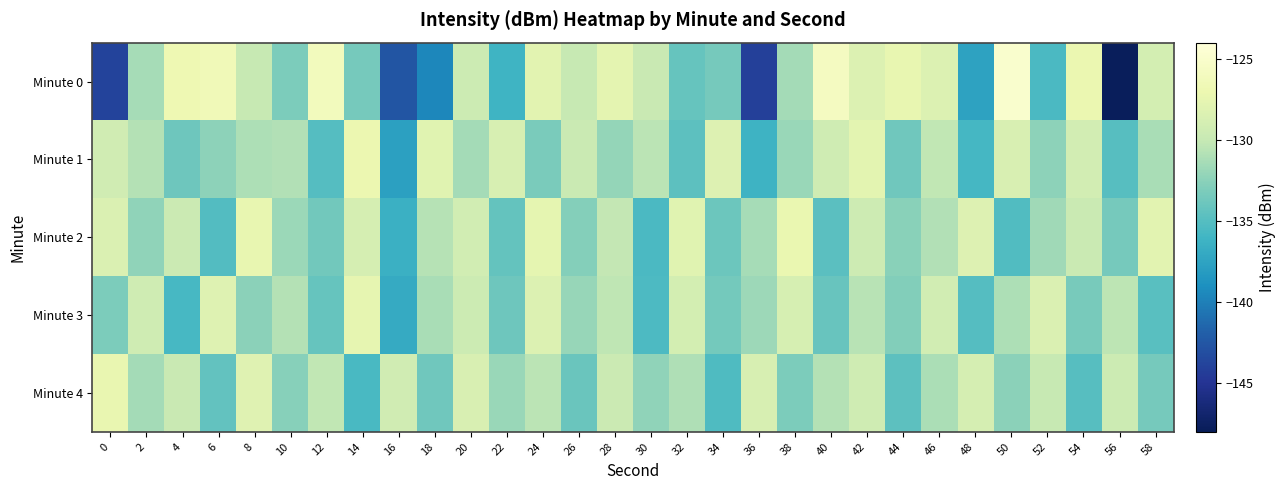

Reading left to right, list all the values displayed in this chart.

Minute 0: 0=-143.8	2=-131.3	4=-126.8	6=-126.5	8=-130.0	10=-133.2	12=-126.1	14=-133.4	16=-142.6	18=-139.5	20=-129.6	22=-136.1	24=-127.9	26=-129.9	28=-127.7	30=-129.9	32=-134.2	34=-133.5	36=-144.1	38=-131.4	40=-125.9	42=-128.3	44=-127.4	46=-128.4	48=-137.5	50=-124.9	52=-135.5	54=-127.2	56=-147.7	58=-129.0
Minute 1: 0=-129.3	2=-130.8	4=-133.8	6=-132.4	8=-131.1	10=-130.9	12=-135.0	14=-127.0	16=-137.8	18=-128.0	20=-131.5	22=-128.7	24=-133.2	26=-129.8	28=-132.1	30=-130.5	32=-134.6	34=-128.3	36=-136.2	38=-131.9	40=-129.4	42=-127.8	44=-133.7	46=-130.2	48=-135.8	50=-128.6	52=-132.4	54=-129.1	56=-134.9	58=-131.3
Minute 2: 0=-128.5	2=-132.3	4=-129.7	6=-135.1	8=-127.4	10=-131.8	12=-133.6	14=-128.9	16=-136.4	18=-130.7	20=-129.2	22=-134.3	24=-127.6	26=-132.8	28=-130.1	30=-135.5	32=-128.0	34=-133.9	36=-131.4	38=-127.2	40=-134.7	42=-129.5	44=-132.6	46=-130.9	48=-128.3	50=-135.2	52=-131.6	54=-129.8	56=-133.4	58=-127.9
Minute 3: 0=-133.1	2=-129.4	4=-135.7	6=-128.2	8=-132.5	10=-130.8	12=-134.2	14=-127.5	16=-136.9	18=-131.3	20=-129.6	22=-133.8	24=-128.4	26=-132.0	28=-130.3	30=-135.4	32=-129.0	34=-133.5	36=-131.7	38=-128.8	40=-134.1	42=-130.6	44=-132.9	46=-129.2	48=-135.0	50=-131.1	52=-128.5	54=-133.3	56=-130.4	58=-134.8
Minute 4: 0=-127.3	2=-131.5	4=-129.9	6=-134.4	8=-128.1	10=-132.7	12=-130.2	14=-135.6	16=-129.3	18=-133.7	20=-128.6	22=-131.9	24=-130.5	26=-134.0	28=-129.7	30=-132.3	32=-131.0	34=-135.3	36=-128.7	38=-133.1	40=-130.8	42=-129.4	44=-134.6	46=-131.2	48=-128.9	50=-132.5	52=-130.0	54=-134.9	56=-129.6	58=-133.4